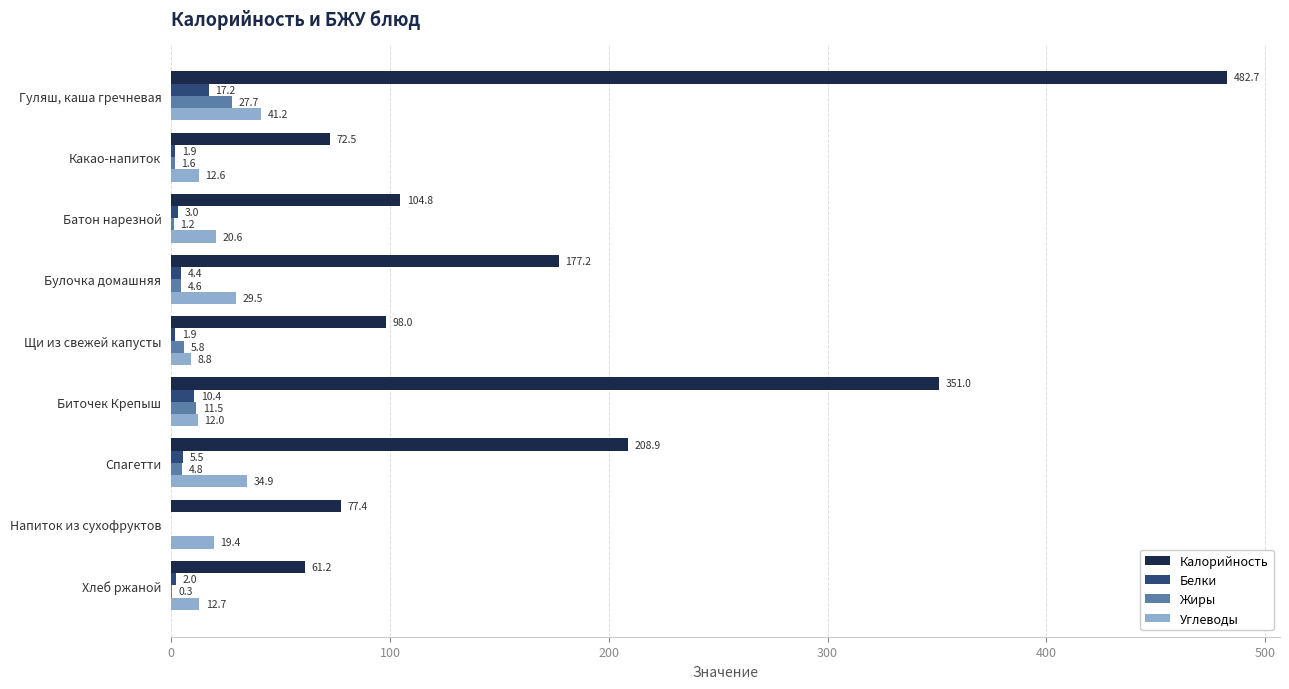

What is the maximum value for Калорийность?

482.7